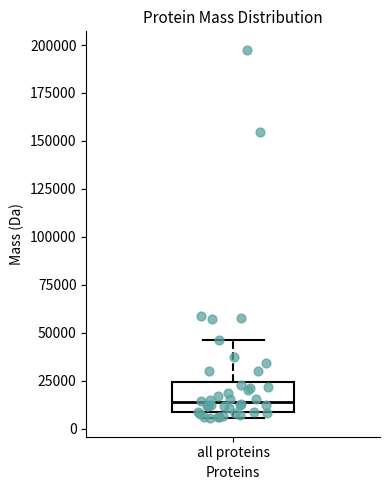

Where is the upper edge of the box for all proteins on the y-axis? The values are not printed on the chart, so give them approximately, as read against the axis.

25000